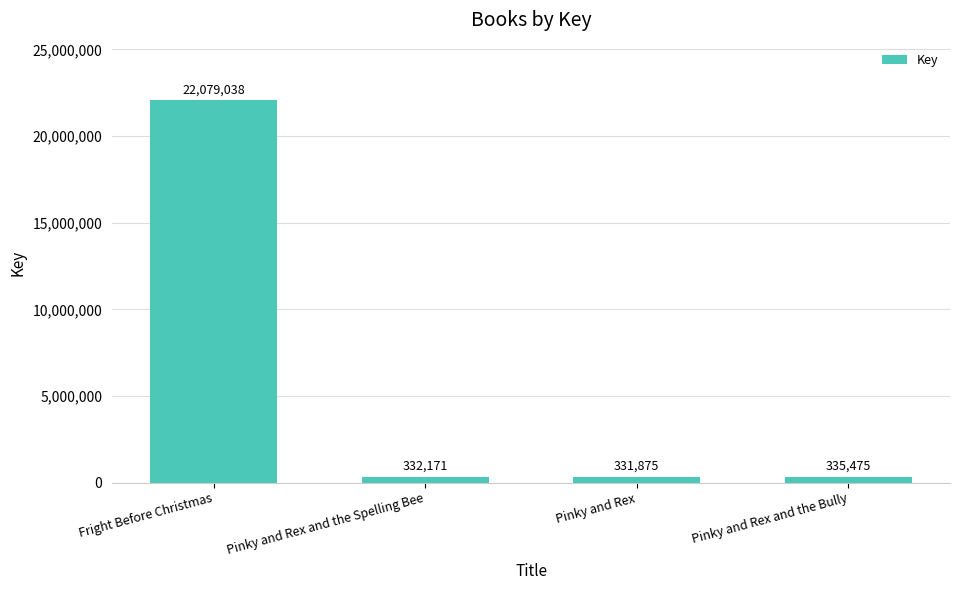

Is it true that the value at Pinky and Rex is 331875?

True